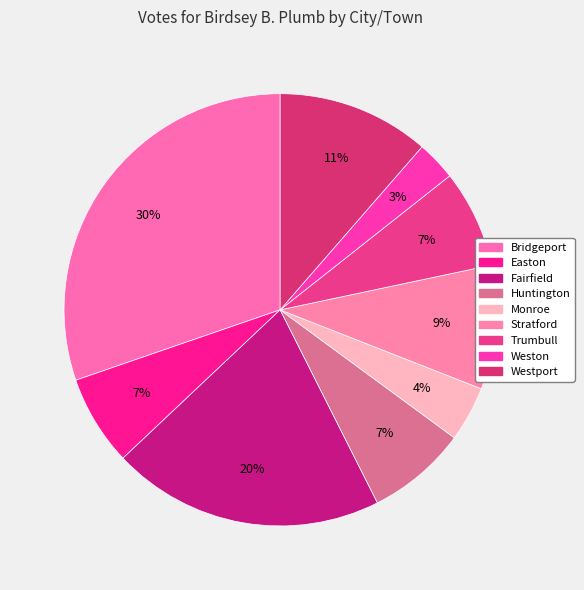

How many segments does this pie chart have?

9